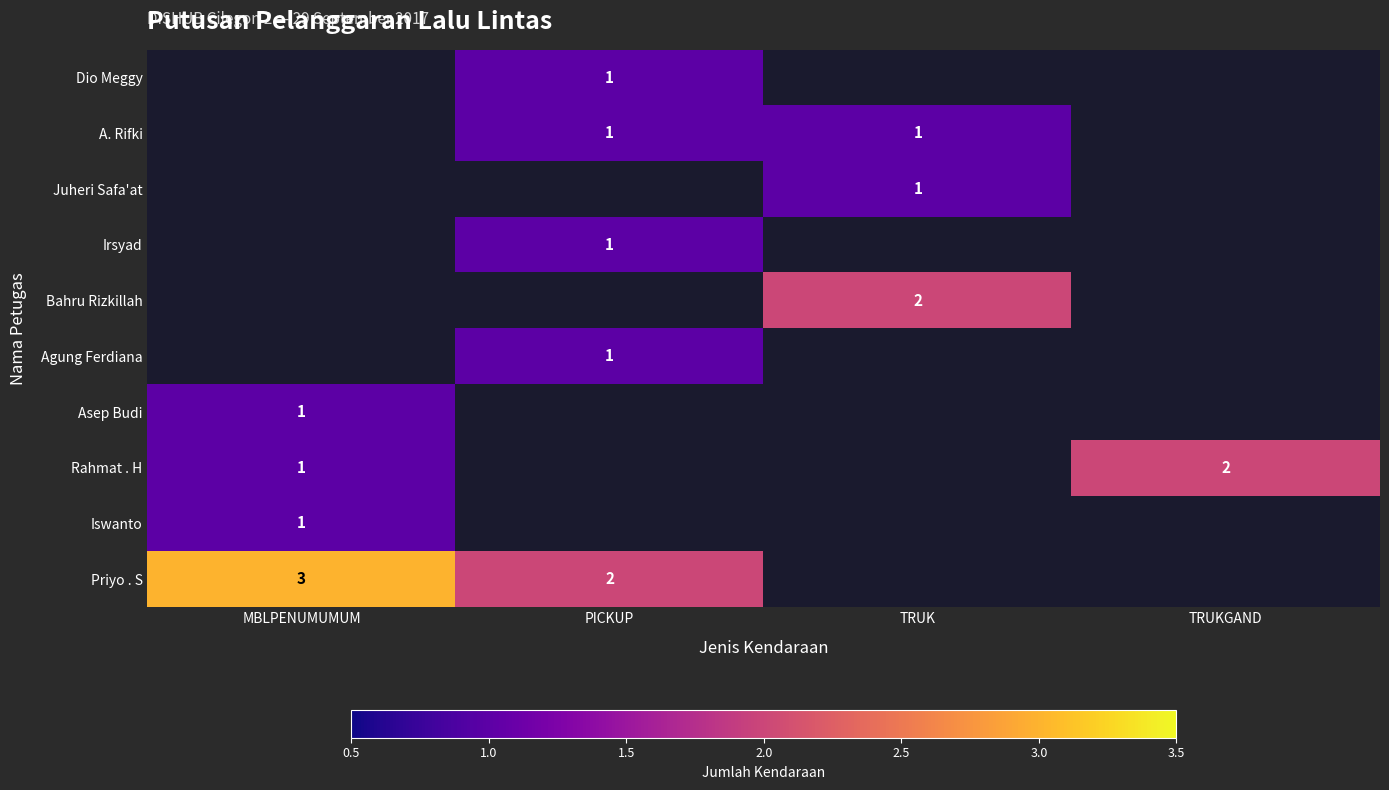

True or false: Iswanto has a value of 1 at MBLPENUMUMUM.

True